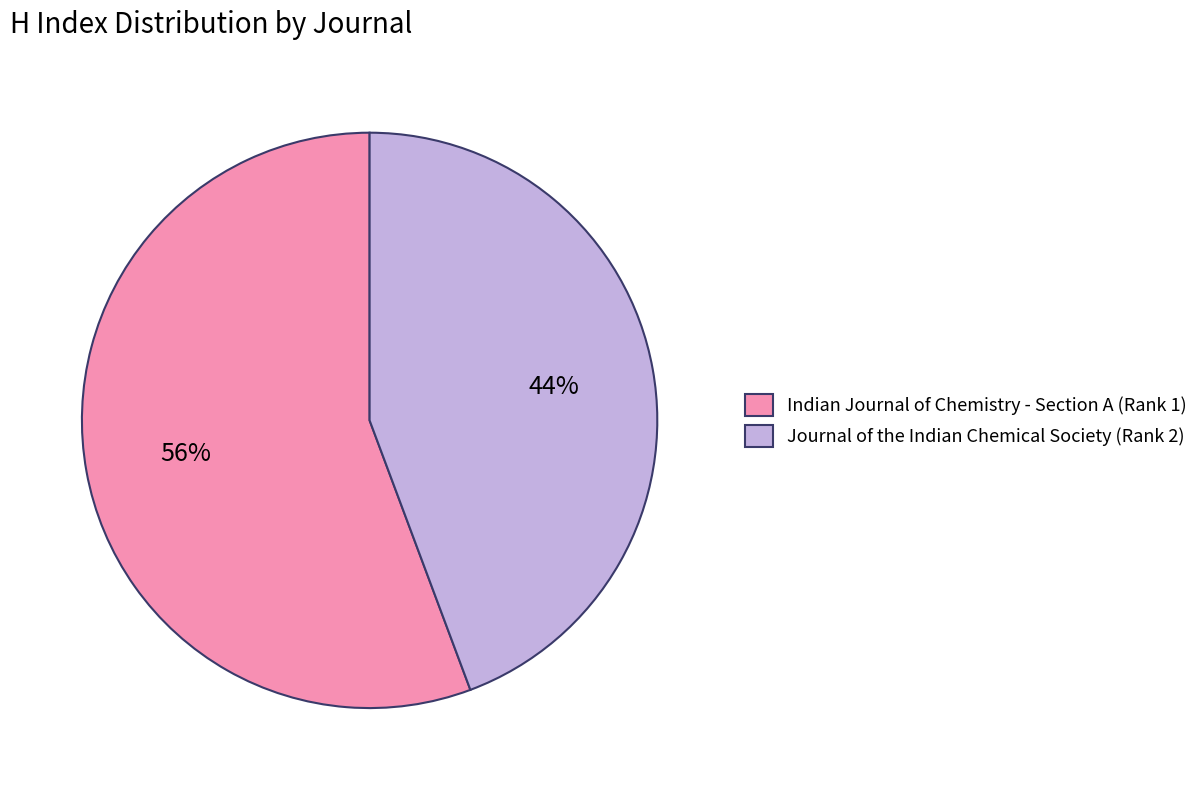

Combined, do Indian Journal of Chemistry - Section A (Rank 1) and Journal of the Indian Chemical Society (Rank 2) account for over 50%?

Yes